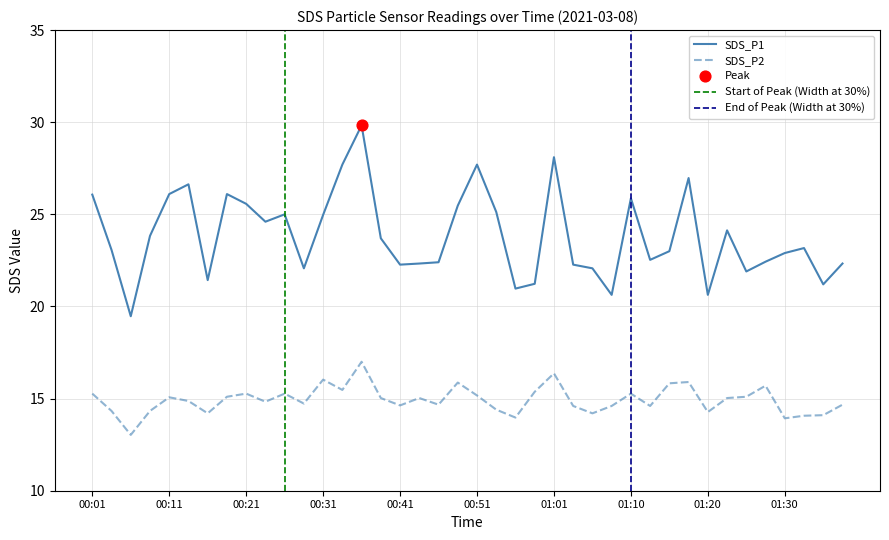

Which series contains the lowest Y value?

SDS_P2